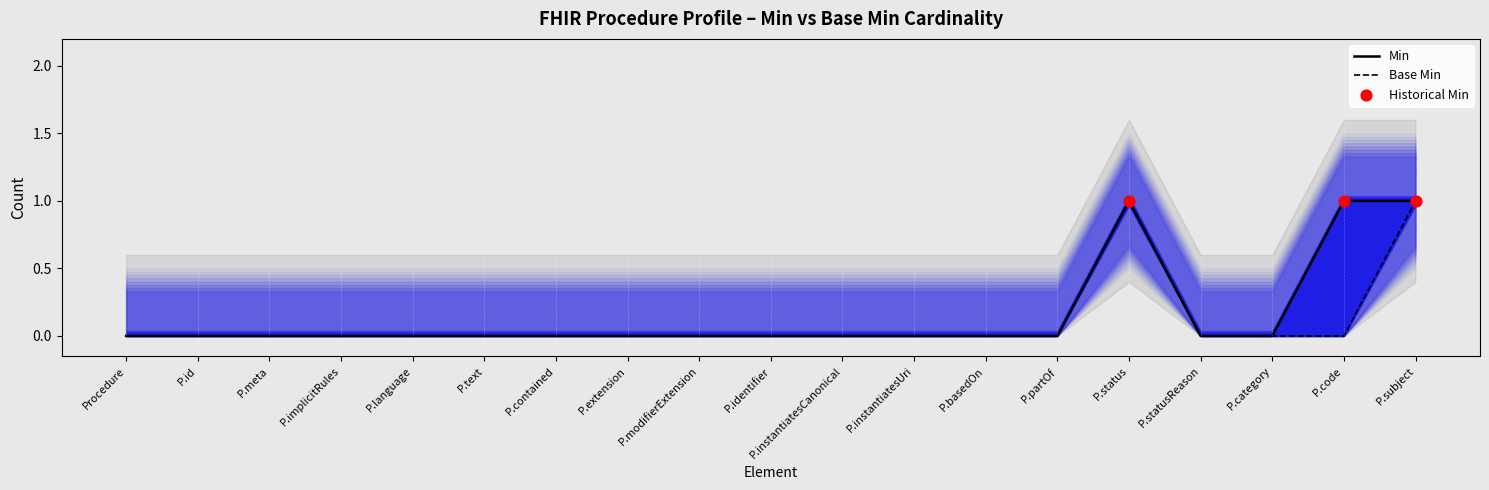

Which series has the widest spread of Y values?

Min